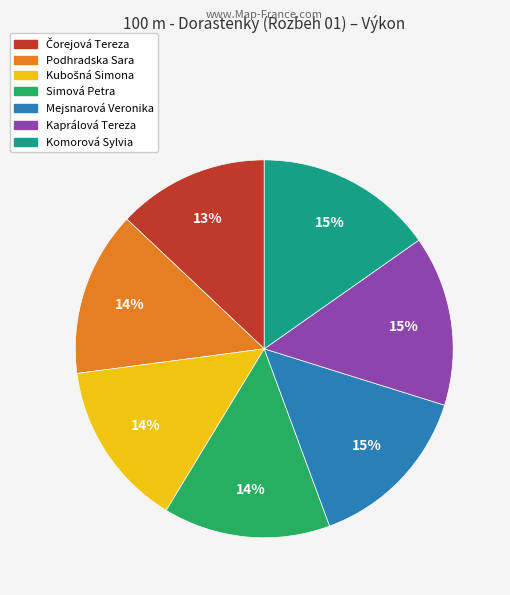

What percentage is the Mejsnarová Veronika slice, to the nearest percent?

15%